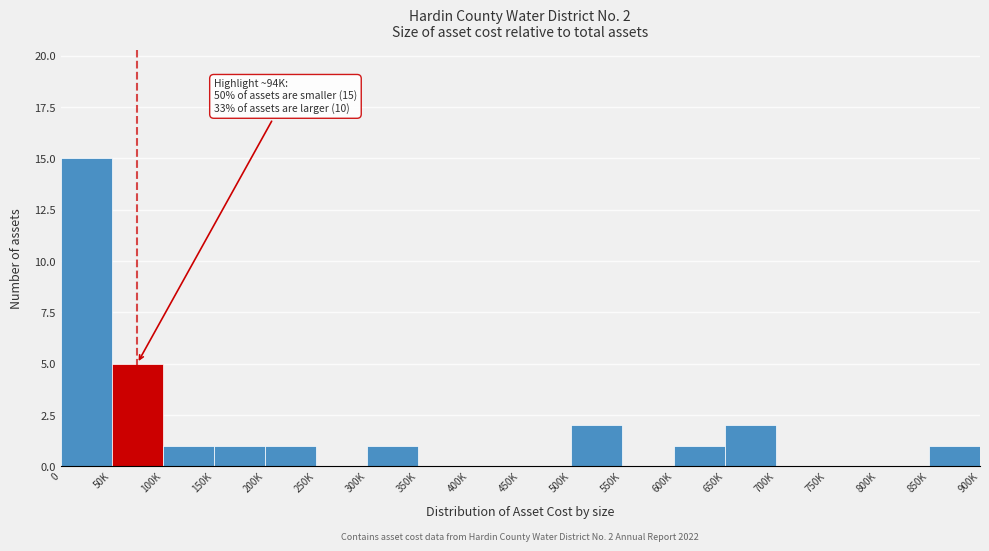

Reading left to right, transcribe all the data shown in this chart.

0=15	50K=5	100K=1	150K=1	200K=1	250K=0	300K=1	350K=0	400K=0	450K=0	500K=2	550K=0	600K=1	650K=2	700K=0	750K=0	800K=0	850K=1